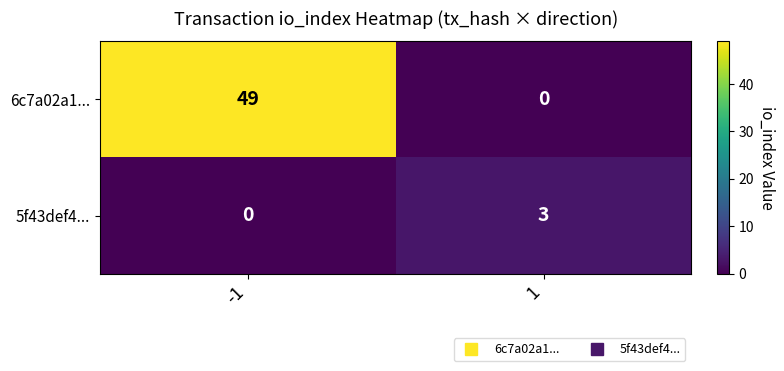

What is the difference between the highest and lowest values at 1?

3